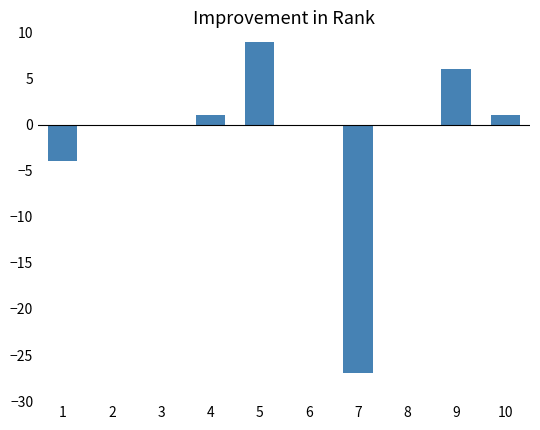

Approximately how many times larger is the value at 5 compared to 10?

9.0